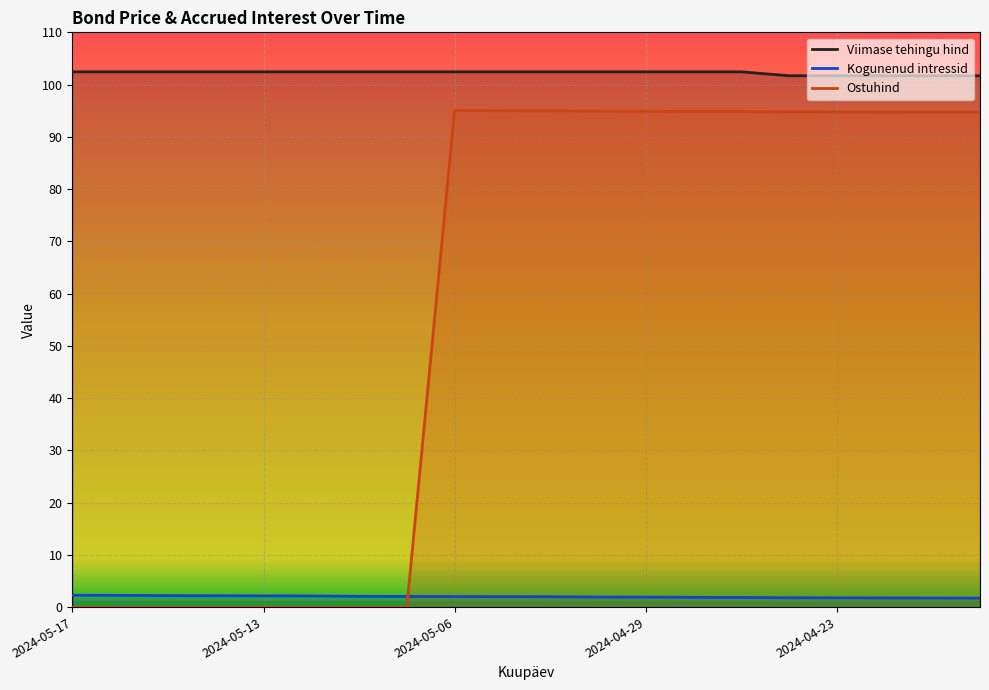

How many values in the Kogunenud intressid series exceed 2?

9